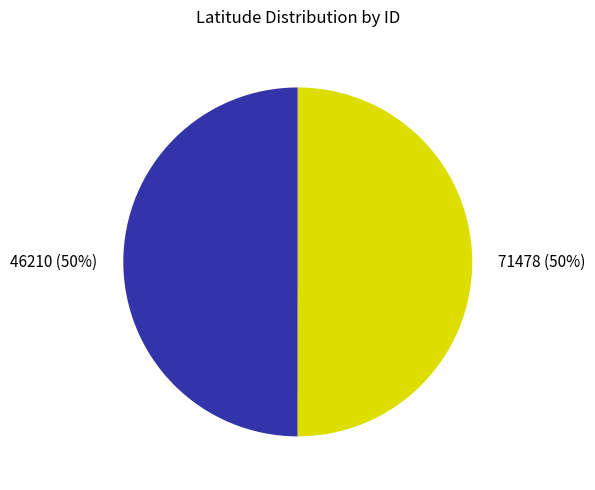

To the nearest percent, what portion does 46210 represent?

50%